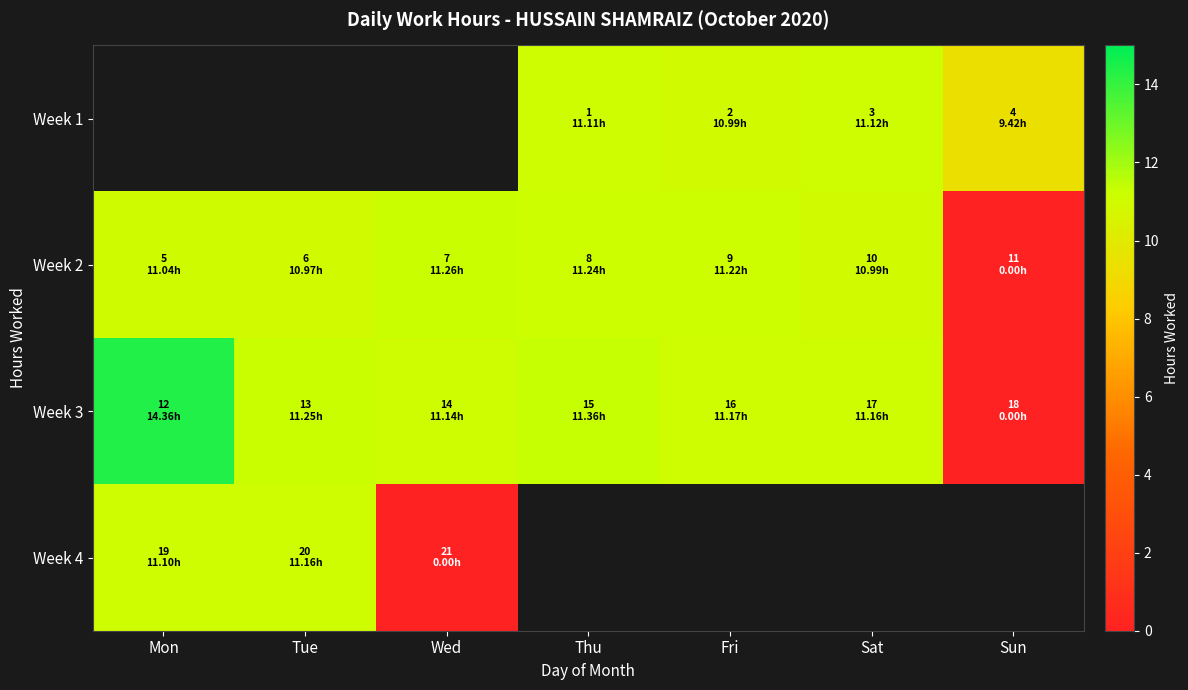

Read the Week 2 value at Tue.

11.0